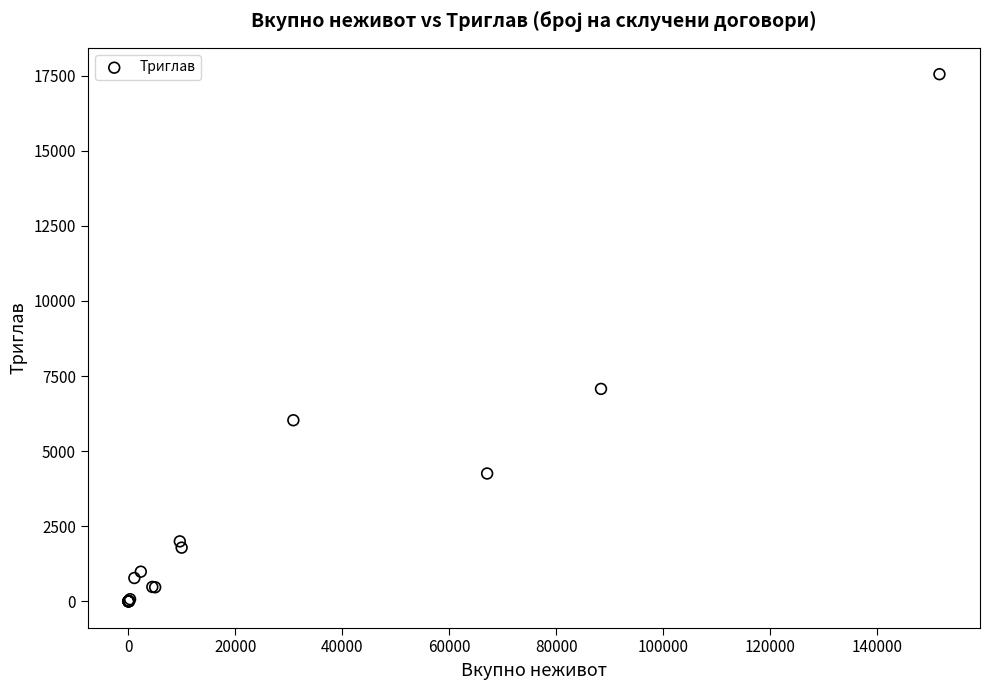

What Y value in the scatter plot is closest to 8775?

7072